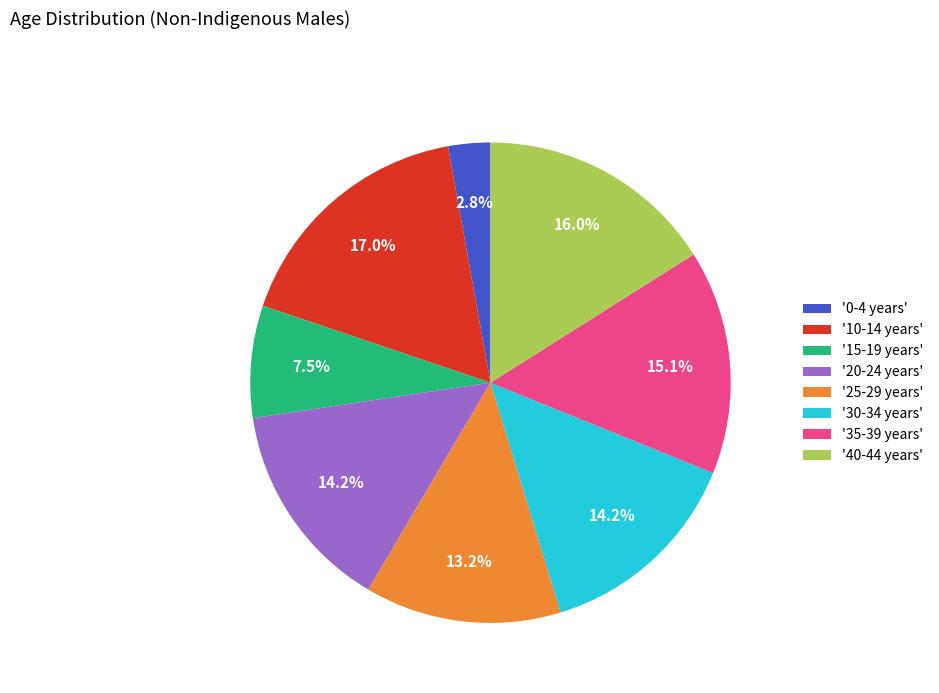

How many segments does this pie chart have?

8